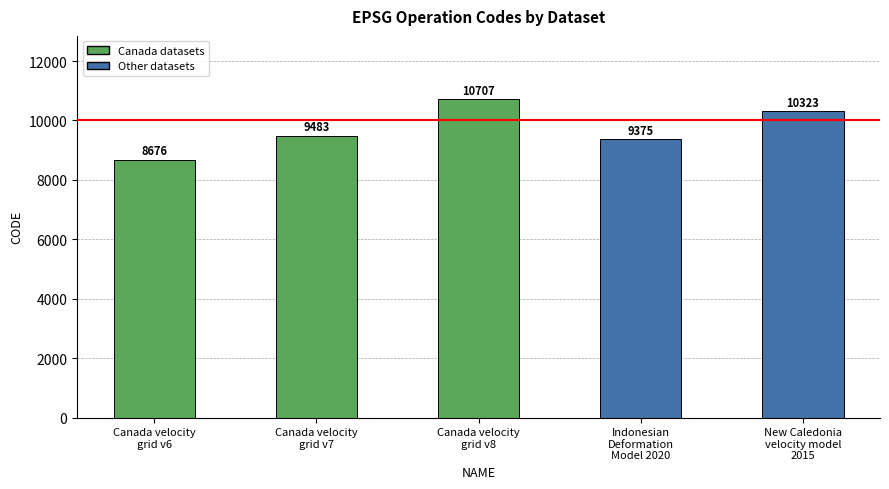

Does the chart contain any negative values?

No